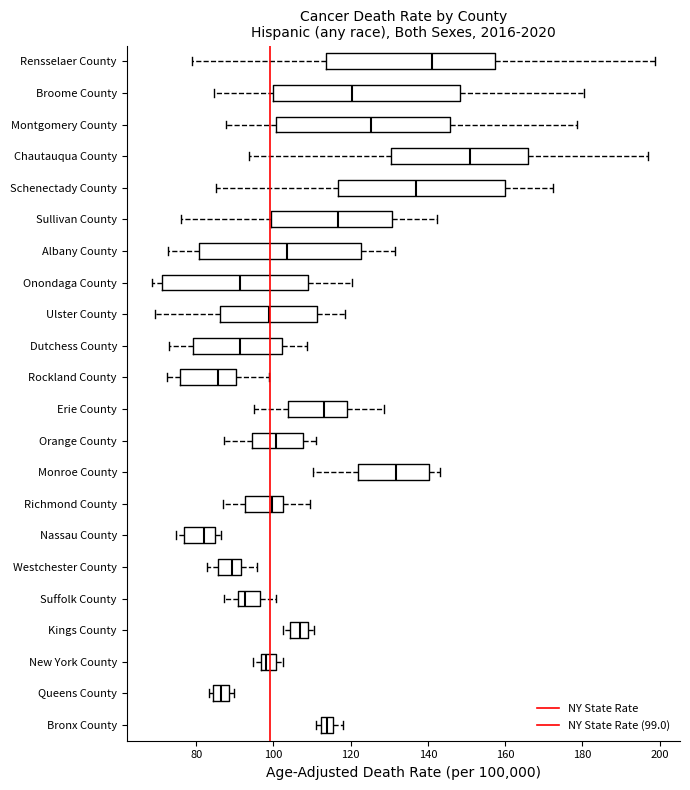

Reading bottom to top, read every box against the x-axis: the position of its median line, the range the box covers, and the ends of its whiskers. The values are not printed on the chart, so give them approximately, as read against the axis.

Bronx County: median 114, box 112 to 116, whiskers 112 (just left of the box's left edge) to 118
Queens County: median 86, box 84 to 88, whiskers 84 (just left of the box's left edge) to 90
New York County: median 98, box 96 to 100, whiskers 94 to 102
Kings County: median 106, box 104 to 110, whiskers 102 to 110 (just right of the box's right edge)
Suffolk County: median 92, box 90 to 96, whiskers 88 to 100
Westchester County: median 90, box 86 to 92, whiskers 82 to 96
Nassau County: median 82, box 76 to 84, whiskers 74 to 86
Richmond County: median 100, box 92 to 102, whiskers 86 to 110
Monroe County: median 132, box 122 to 140, whiskers 110 to 144
Orange County: median 100, box 94 to 108, whiskers 88 to 110
Erie County: median 112, box 104 to 120, whiskers 94 to 128
Rockland County: median 86, box 76 to 90, whiskers 72 to 98
Dutchess County: median 92, box 80 to 102, whiskers 72 to 108
Ulster County: median 98, box 86 to 112, whiskers 70 to 118
Onondaga County: median 92, box 72 to 108, whiskers 68 to 120
Albany County: median 104, box 80 to 122, whiskers 72 to 132
Sullivan County: median 116, box 100 to 130, whiskers 76 to 142
Schenectady County: median 136, box 116 to 160, whiskers 86 to 172
Chautauqua County: median 150, box 130 to 166, whiskers 94 to 196
Montgomery County: median 126, box 100 to 146, whiskers 88 to 178
Broome County: median 120, box 100 to 148, whiskers 84 to 180
Rensselaer County: median 140, box 114 to 158, whiskers 80 to 198